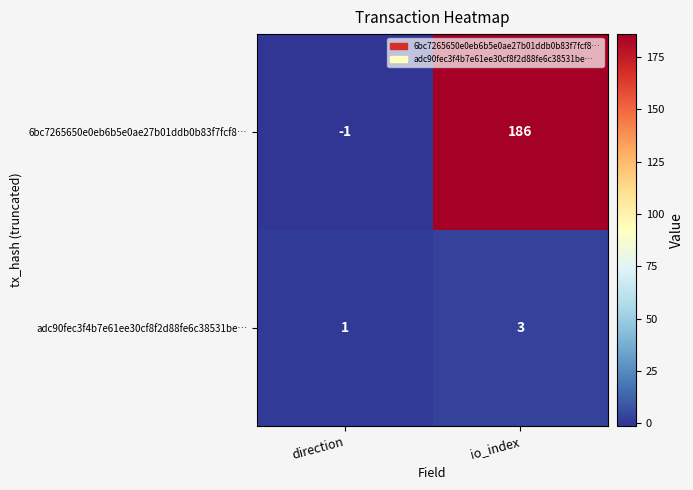

What is the sum of the 6bc7265650e0eb6b5e0ae27b01ddb0b83f7fcf8… values at direction and io_index?

185